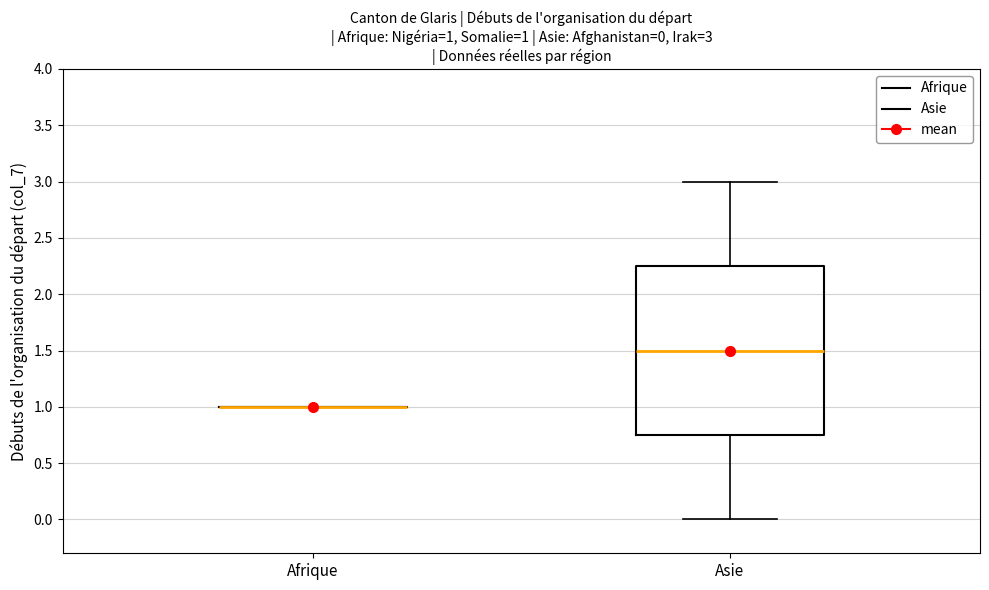

Which box is the tallest, from its lower edge to its upper edge?

Asie